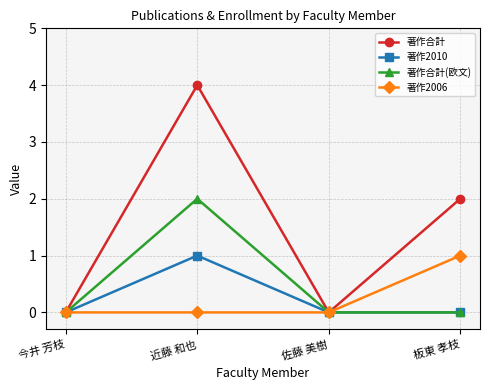

Where is the first local maximum for 著作2010?

近藤 和也